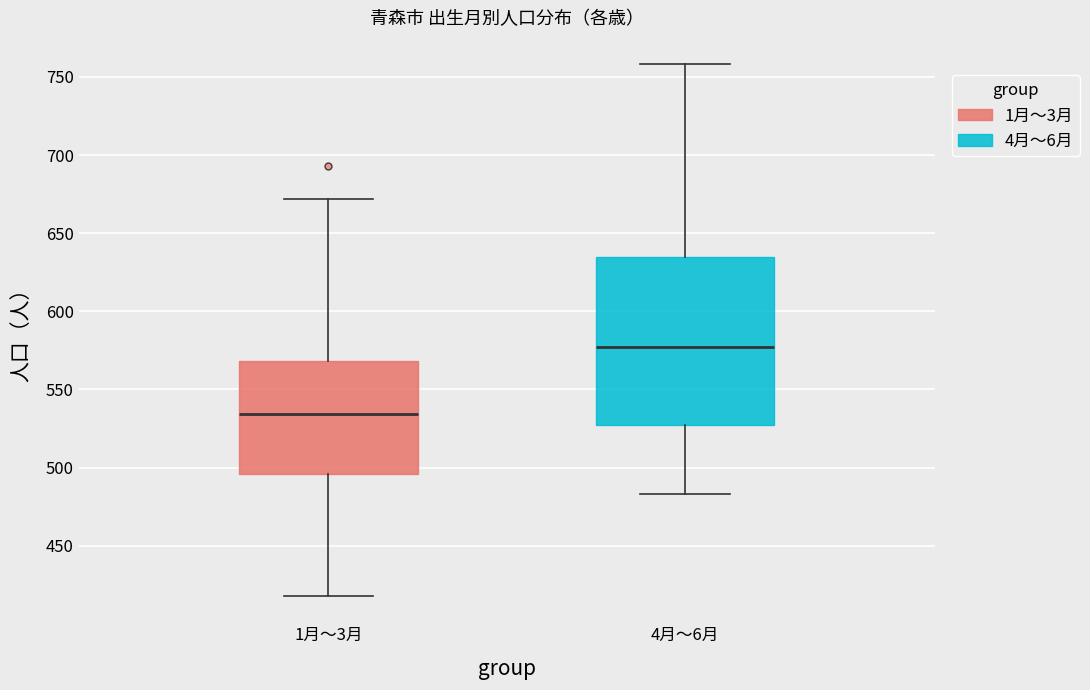

Where is the upper edge of the box for 1月～3月 on the y-axis? The values are not printed on the chart, so give them approximately, as read against the axis.

570